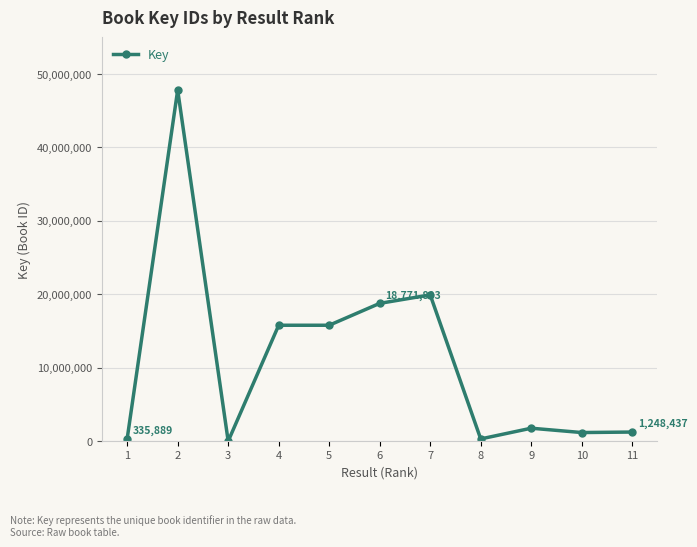

Which category has the highest value across all series?

2